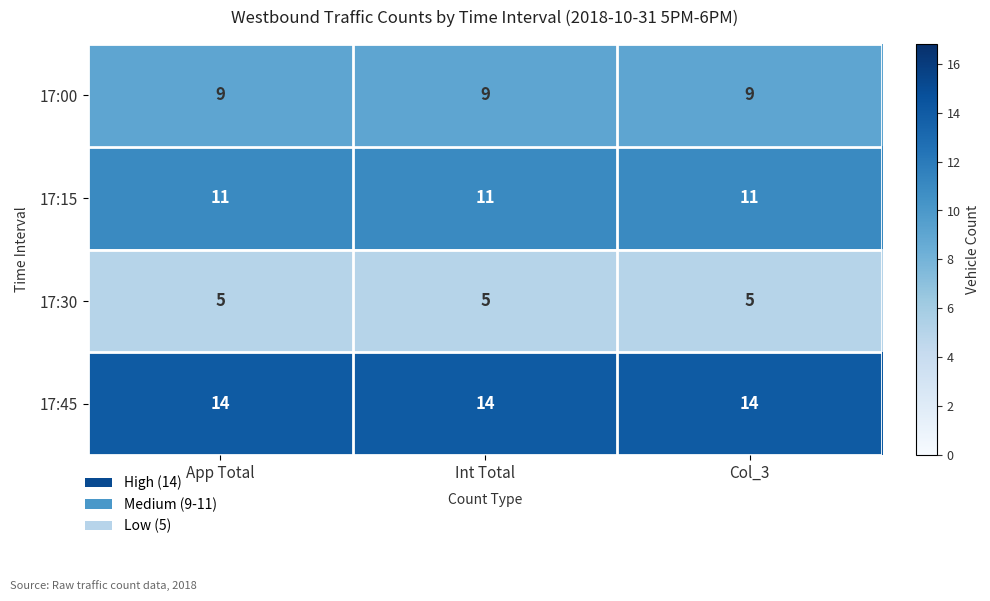

Rank the series by their average value, from highest to lowest.

17:45, 17:15, 17:00, 17:30